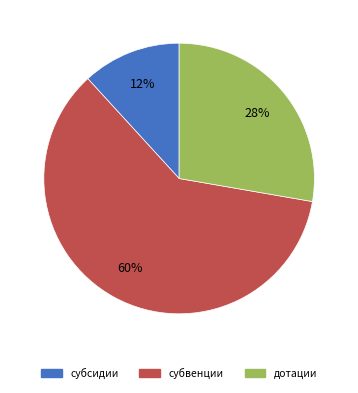

How many slices are in this pie chart?

3